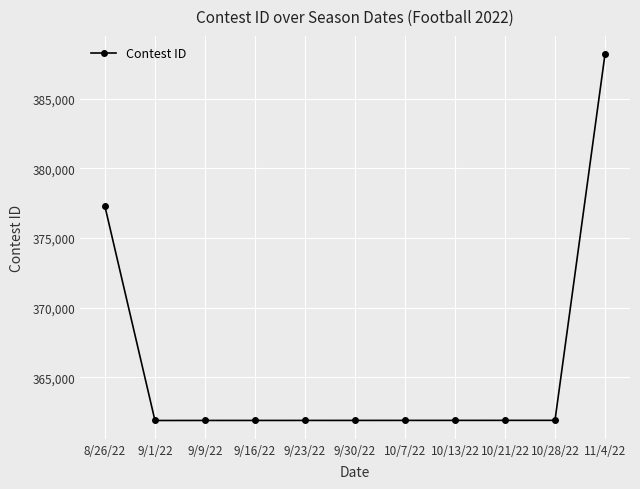

Which category has the highest value across all series?

11/4/22